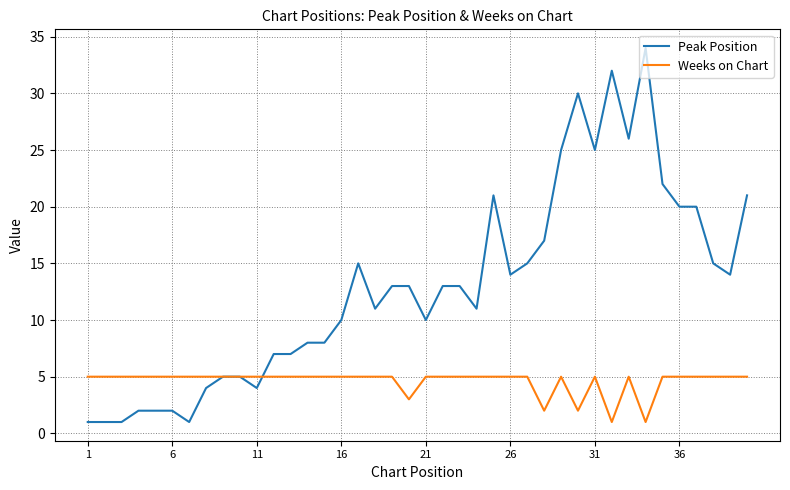

Which series has the largest total across all categories?

Peak Position